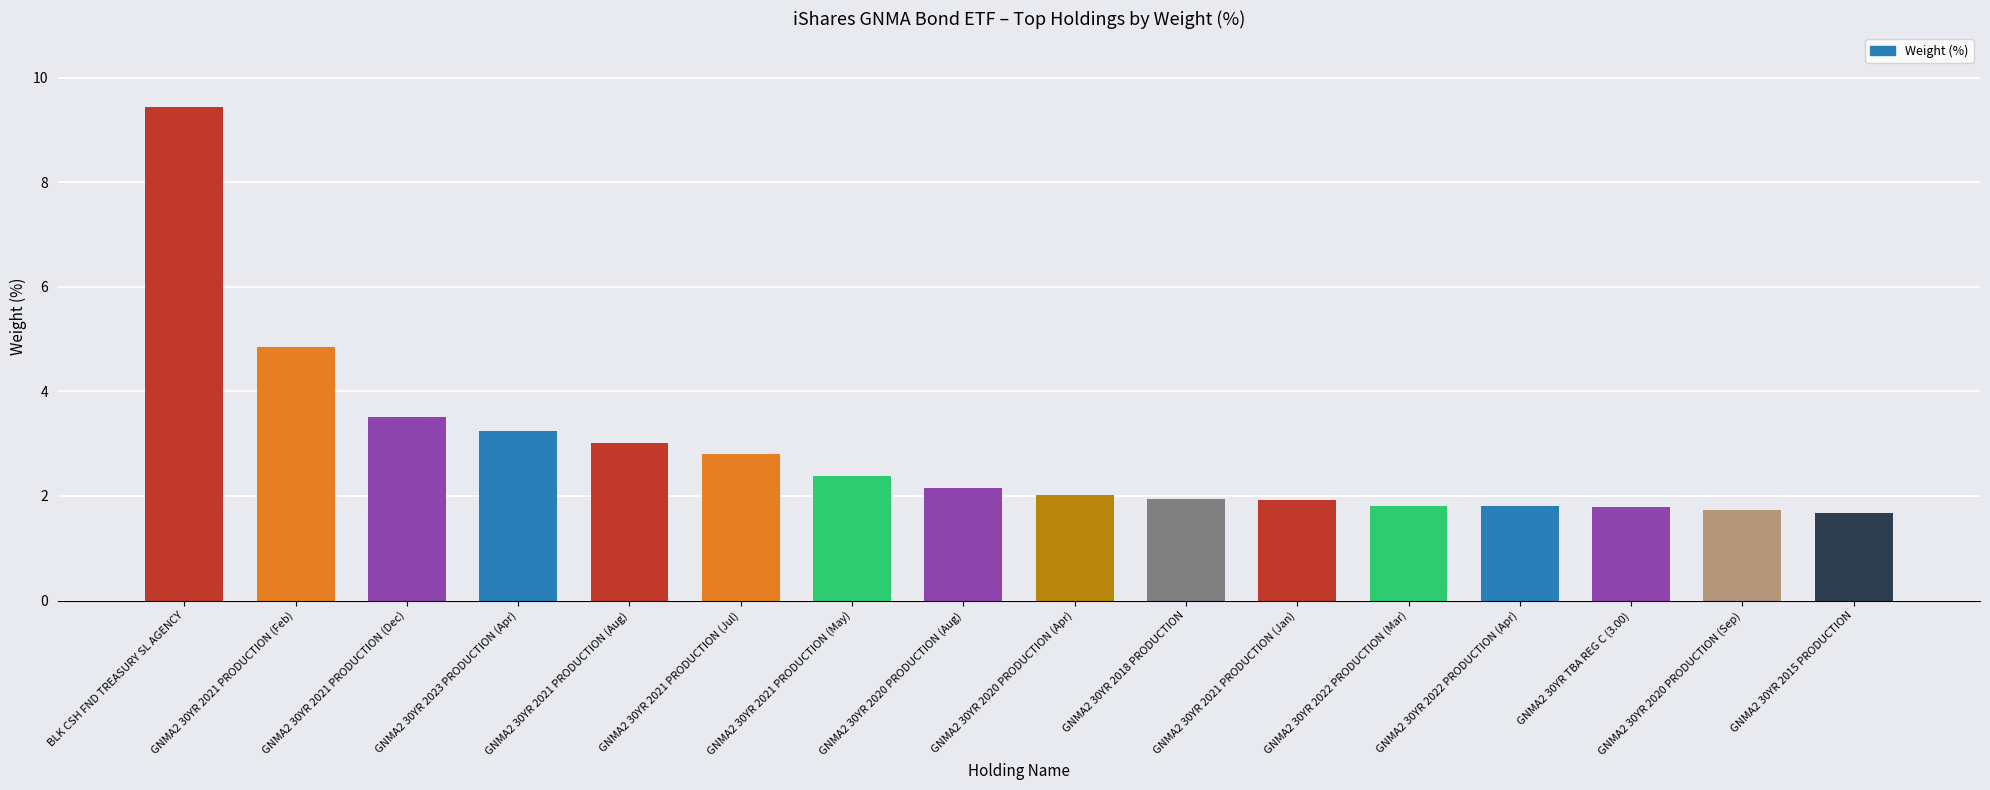

At which label is the value closest to 5?

GNMA2 30YR 2021 PRODUCTION (Feb)